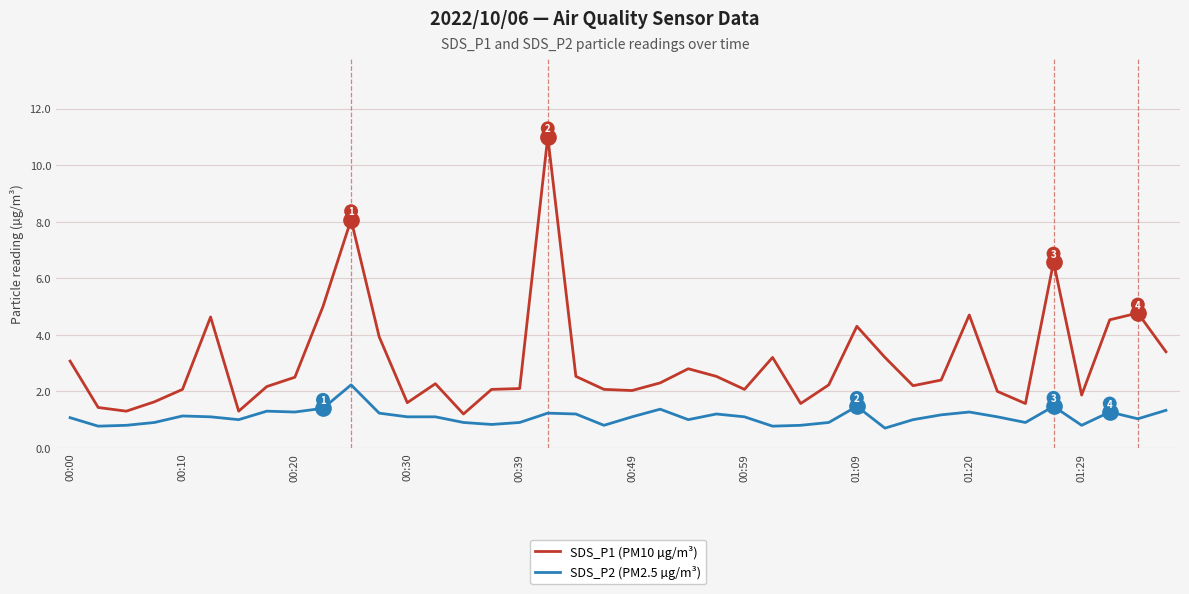

Which series has the largest total across all categories?

SDS_P1 (PM10 µg/m³)